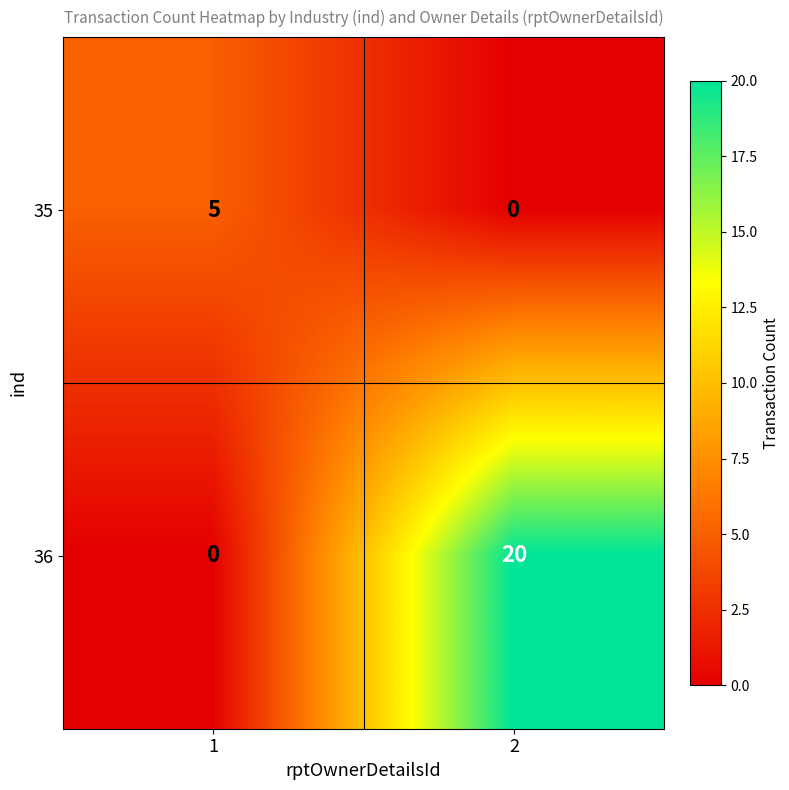

What is the difference between the 36 values at 2 and 1?

20